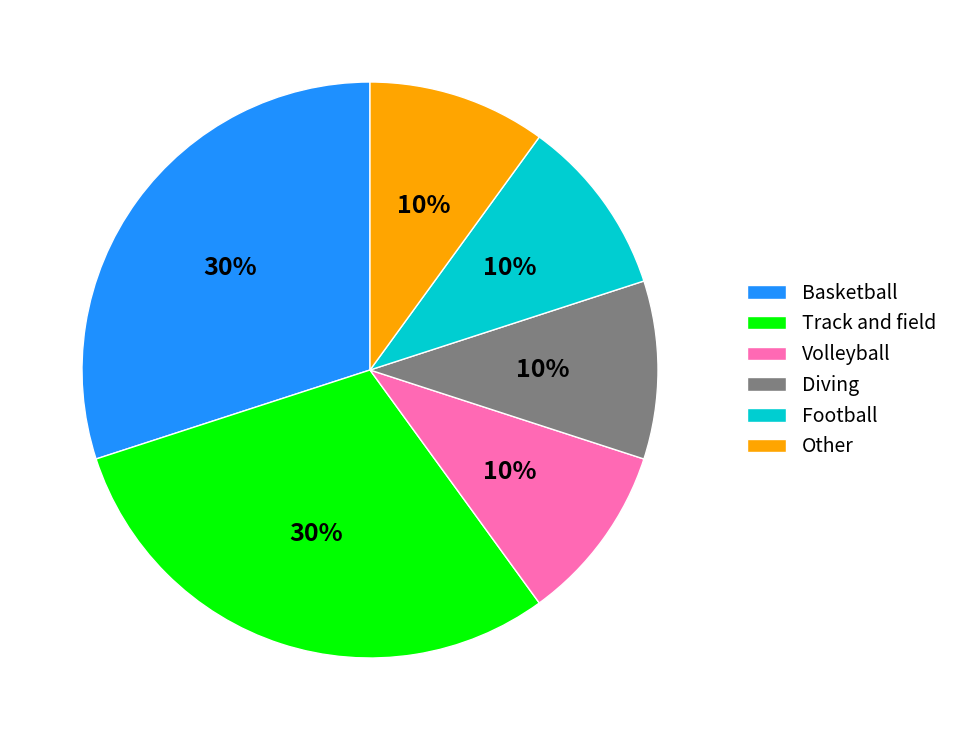

Approximately how many times larger is the value at Track and field compared to Football?

3.0